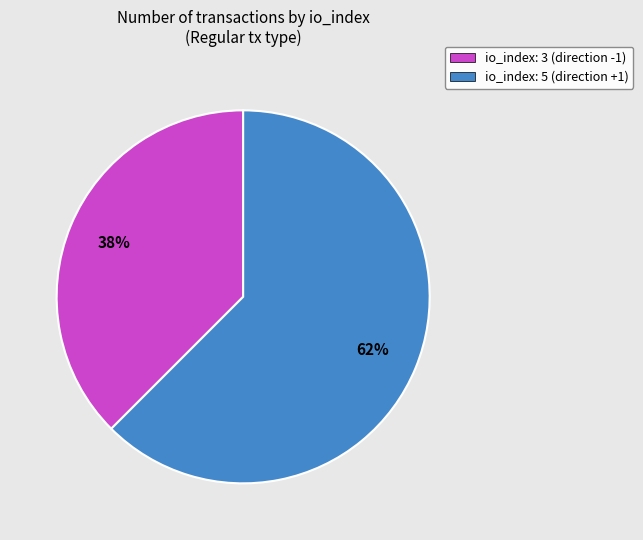

To the nearest percent, what is the average slice percentage?

50%